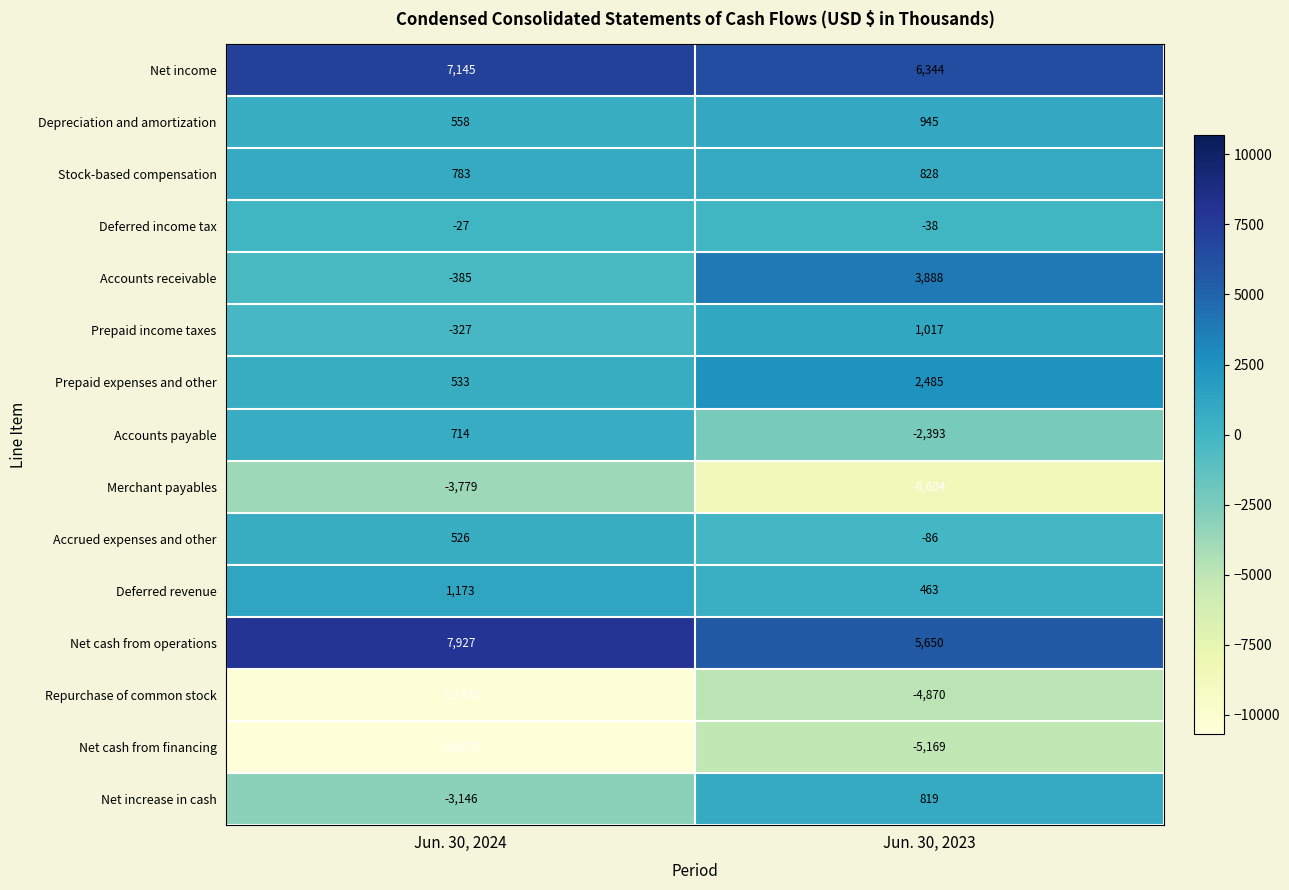

Reading right to left, list all the values displayed in this chart.

Net income: 6344	7145
Depreciation and amortization: 945	558
Stock-based compensation: 828	783
Deferred income tax: -38	-27
Accounts receivable: 3888	-385
Prepaid income taxes: 1017	-327
Prepaid expenses and other: 2485	533
Accounts payable: -2393	714
Merchant payables: -8604	-3779
Accrued expenses and other: -86	526
Deferred revenue: 463	1173
Net cash from operations: 5650	7927
Repurchase of common stock: -4870	-10422
Net cash from financing: -5169	-10679
Net increase in cash: 819	-3146